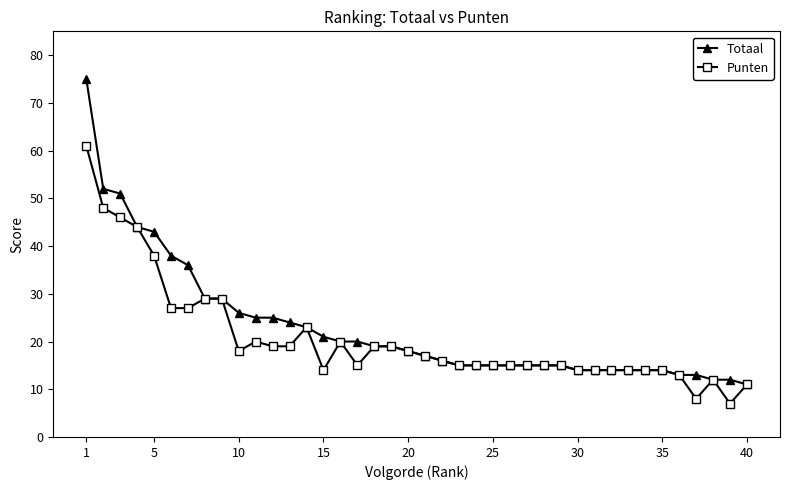

List the series in order of their overall mean, highest first.

Totaal, Punten